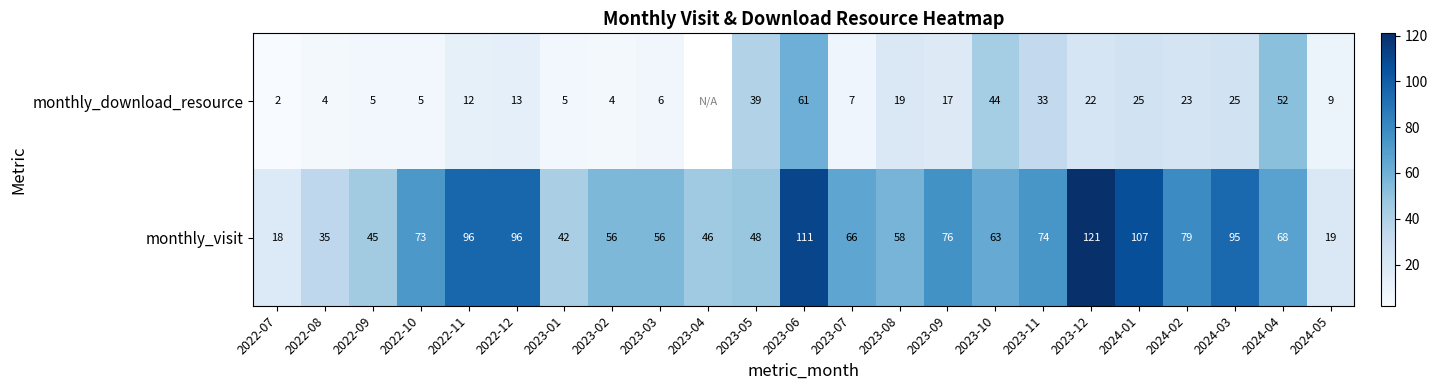

True or false: monthly_visit has a value of 111 at 2023-06.

True